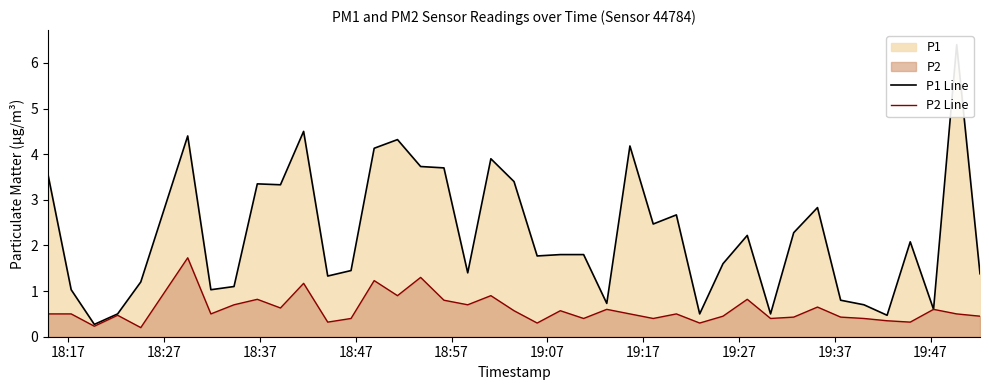

What is the highest value of the P2 Line series?

1.7